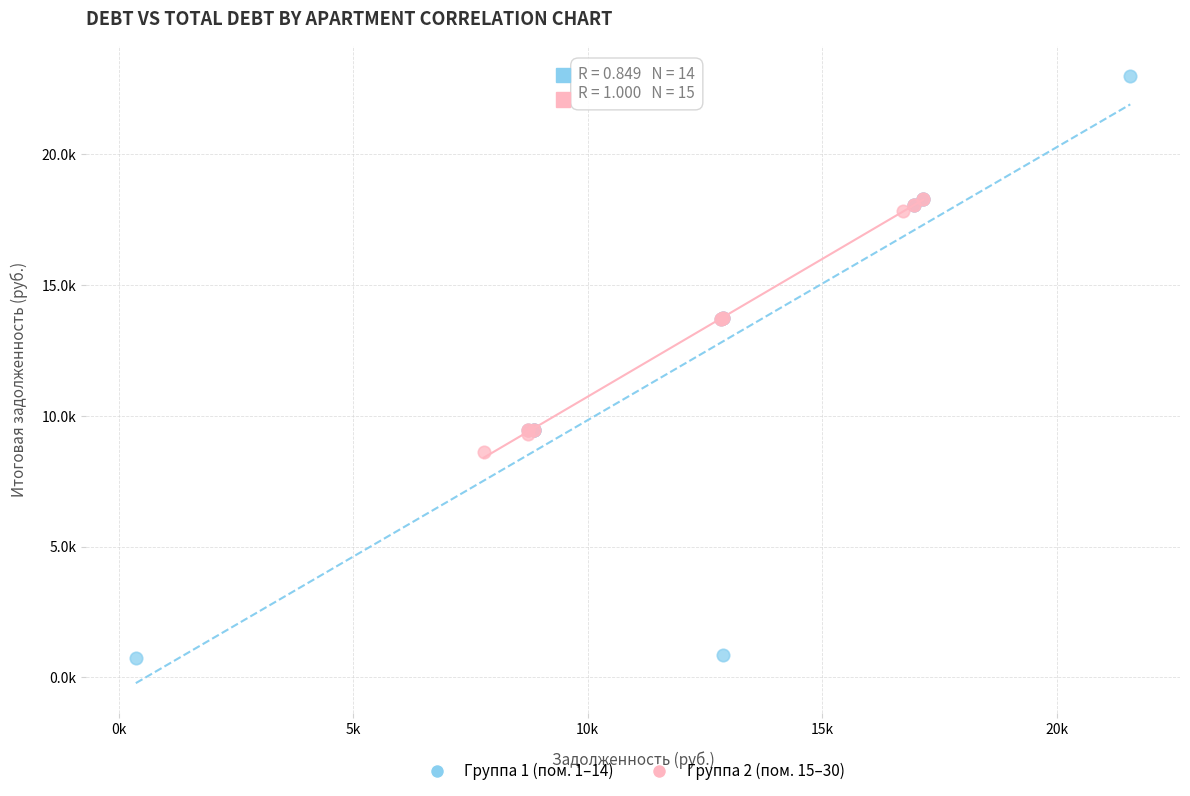

Which series has the widest spread of Y values?

Группа 1 (пом. 1–14)